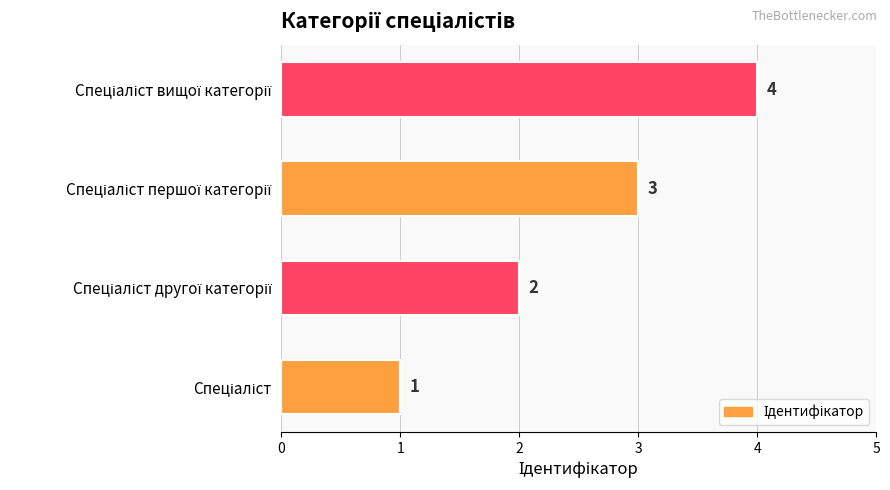

What is the greatest value displayed?

4